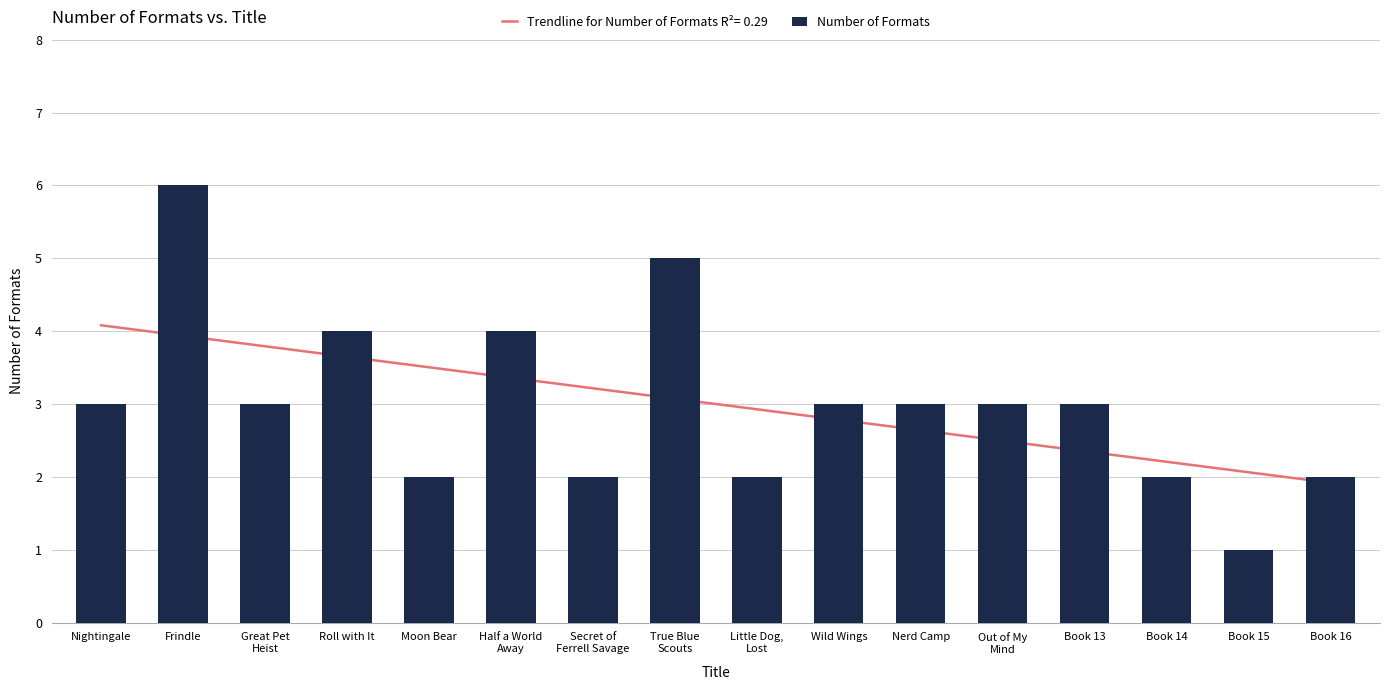

Which label corresponds to the smallest value in the chart?

Book 15